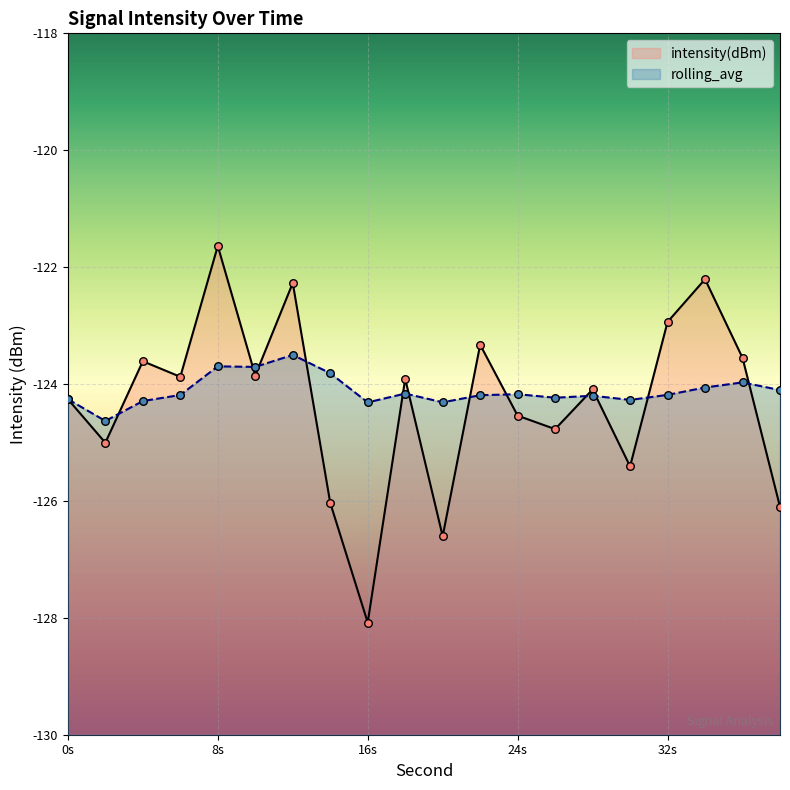

What is the total value across all series at 20?

-250.9